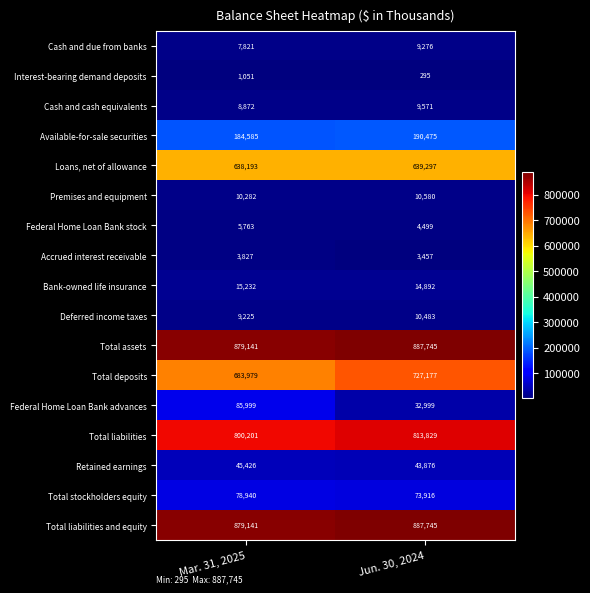

List the labels in order of Bank-owned life insurance value, smallest first.

Jun. 30, 2024, Mar. 31, 2025